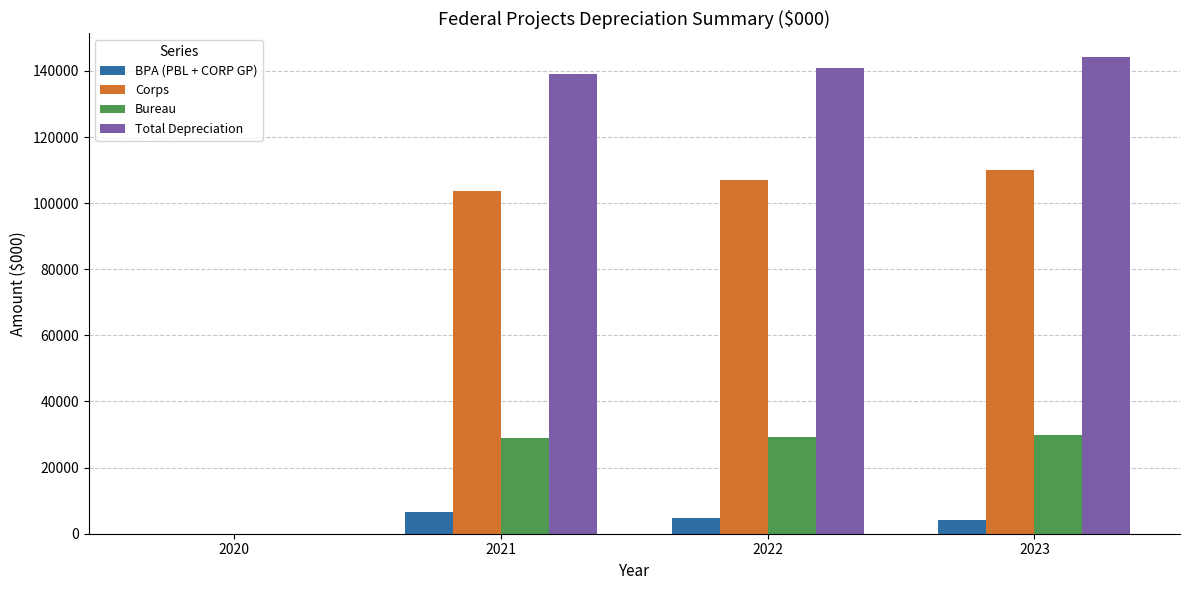

Which series changed the most between 2020 and 2021?

Total Depreciation